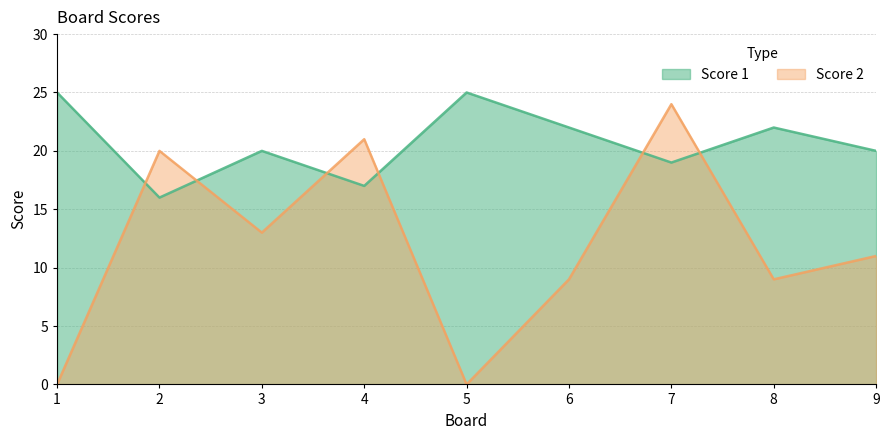

Which category has the highest value across all series?

1